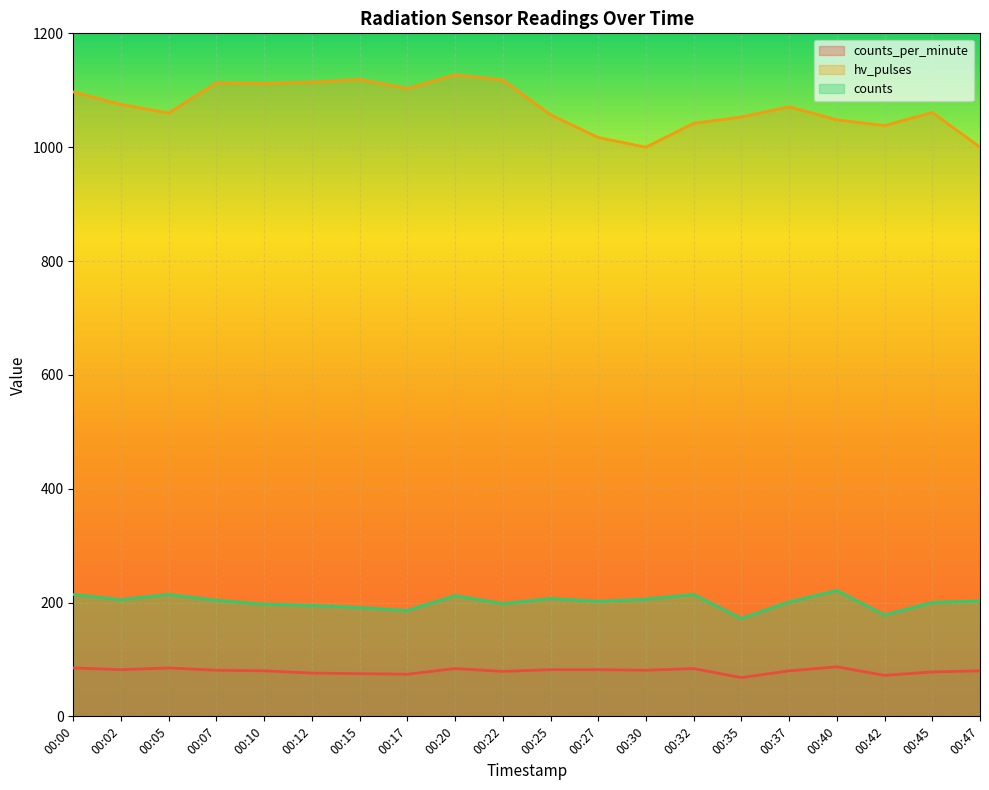

What is the total value across all series at 00:25?

1346